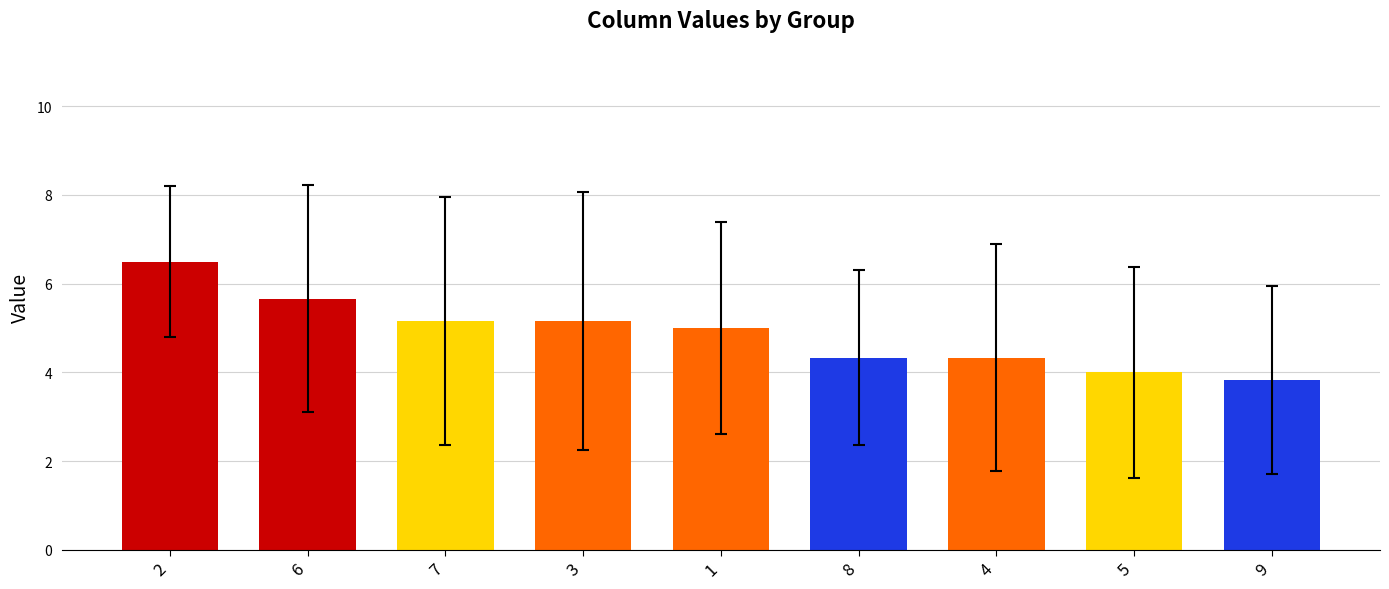

How many bars are there in total?

9